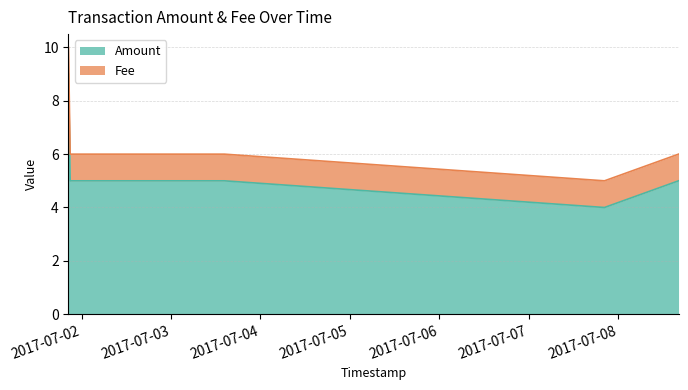

Reading left to right, transcribe all the data shown in this chart.

9	5	5	4	5